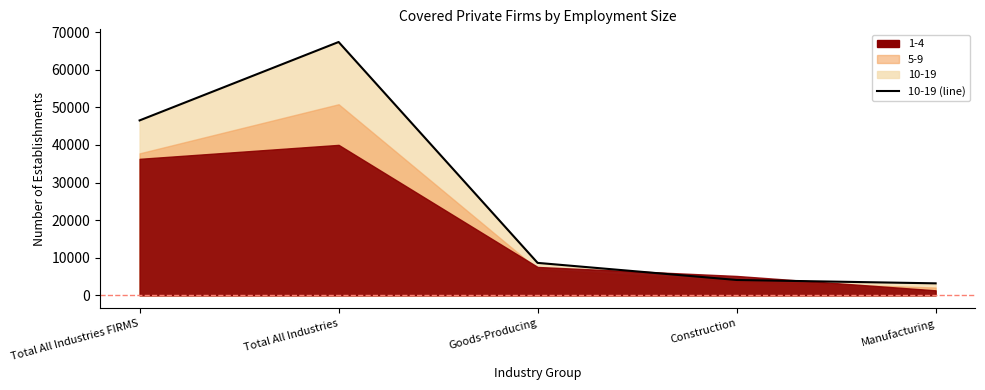

Does the chart have visible grid lines?

No